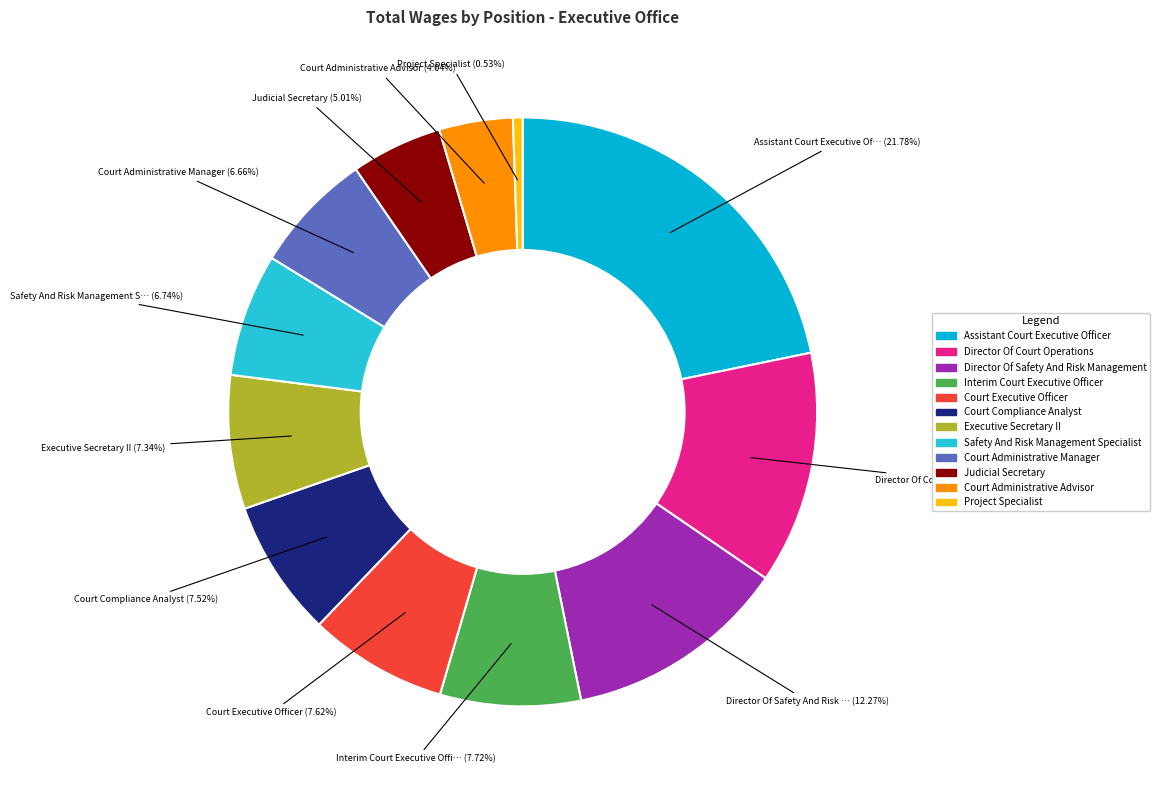

How many segments does this pie chart have?

12